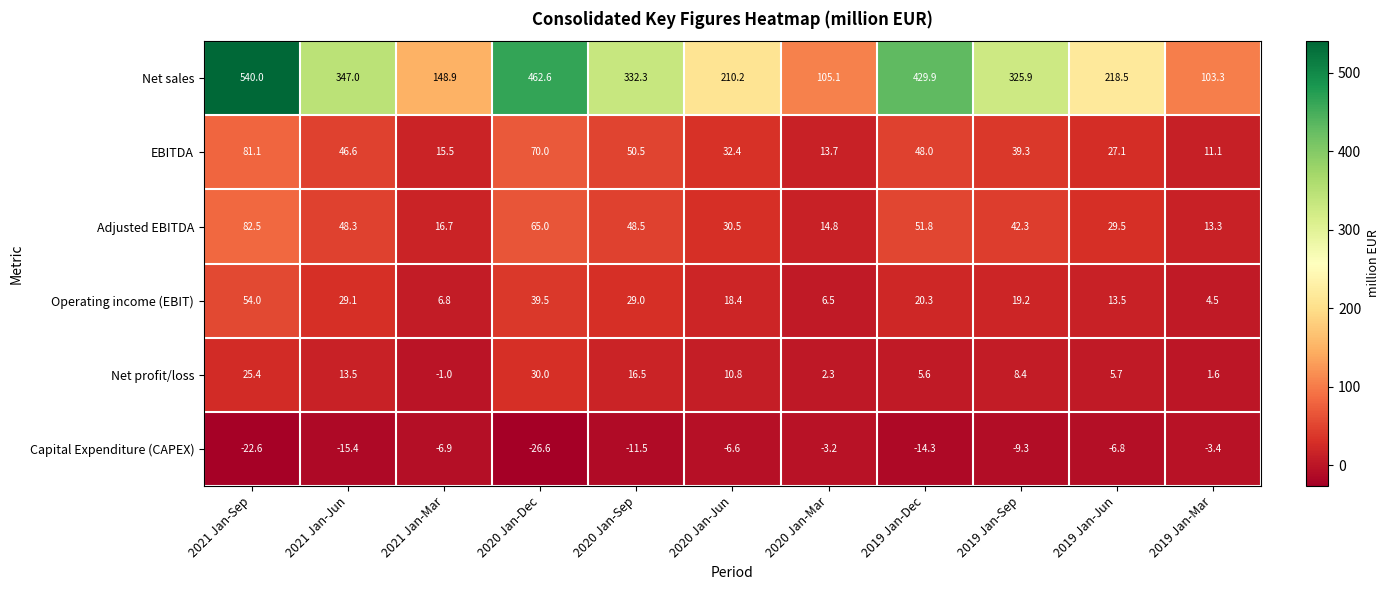

At which label is Capital Expenditure (CAPEX) closest to -14?

2019 Jan-Dec